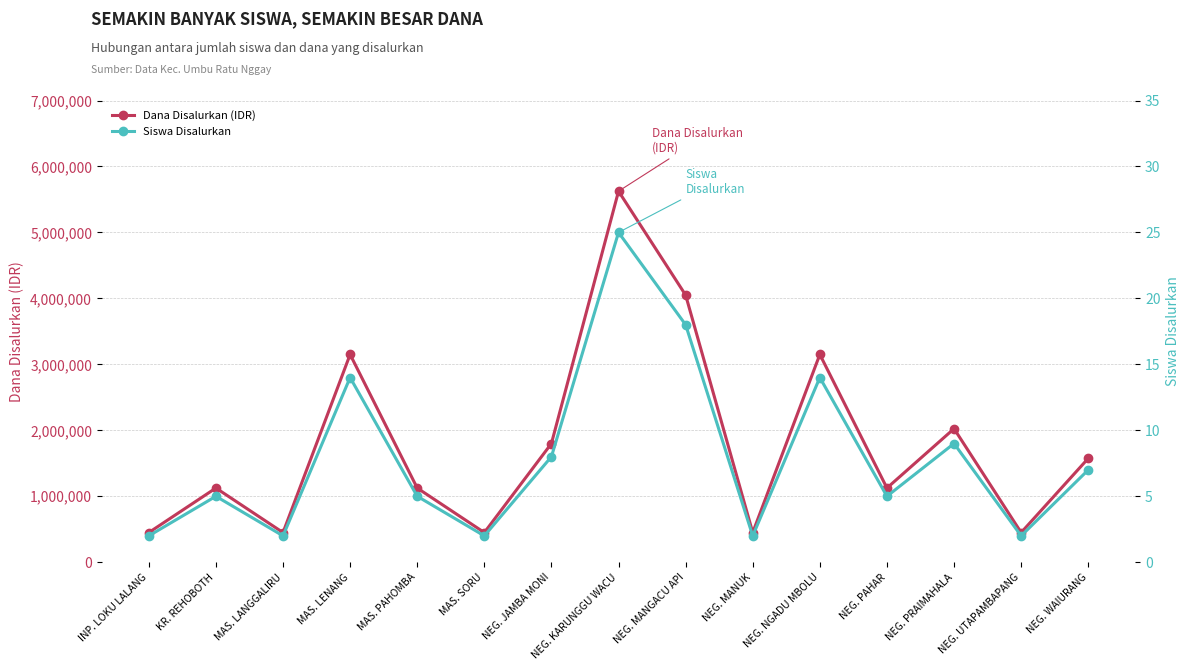

What is the difference between the maximum and second lowest values in the Siswa Disalurkan series?

23